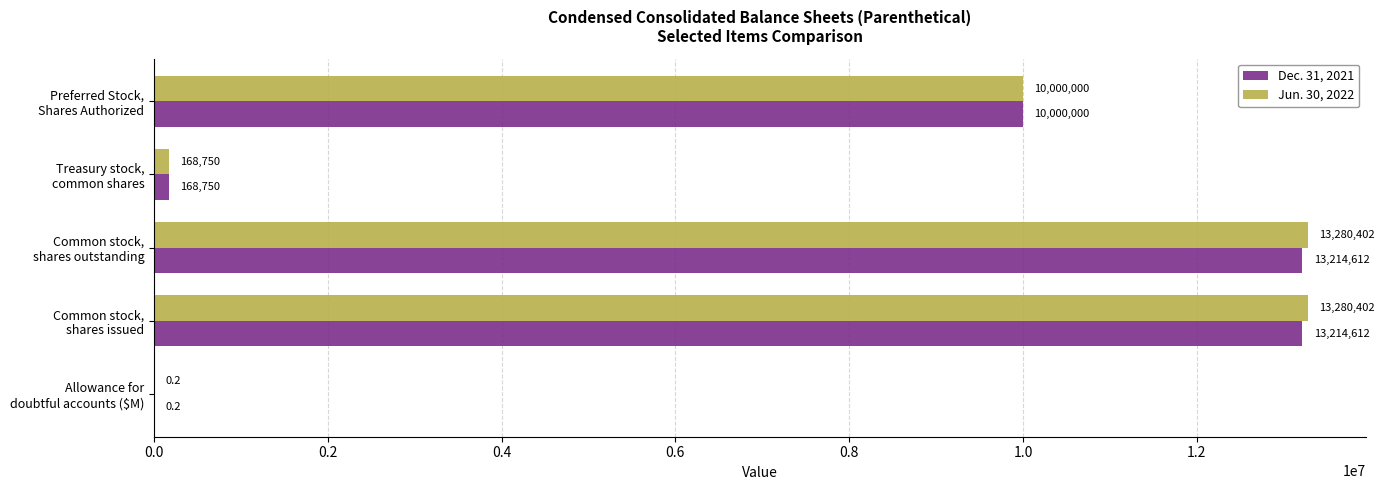

What is the highest value of the Dec. 31, 2021 series?

13214612.0